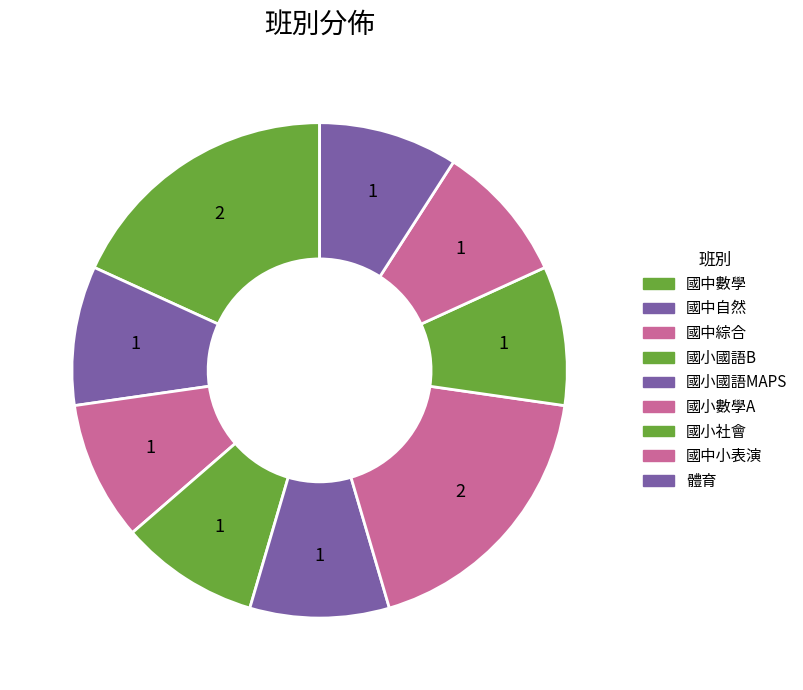

Which category has the biggest portion of the pie?

國中數學